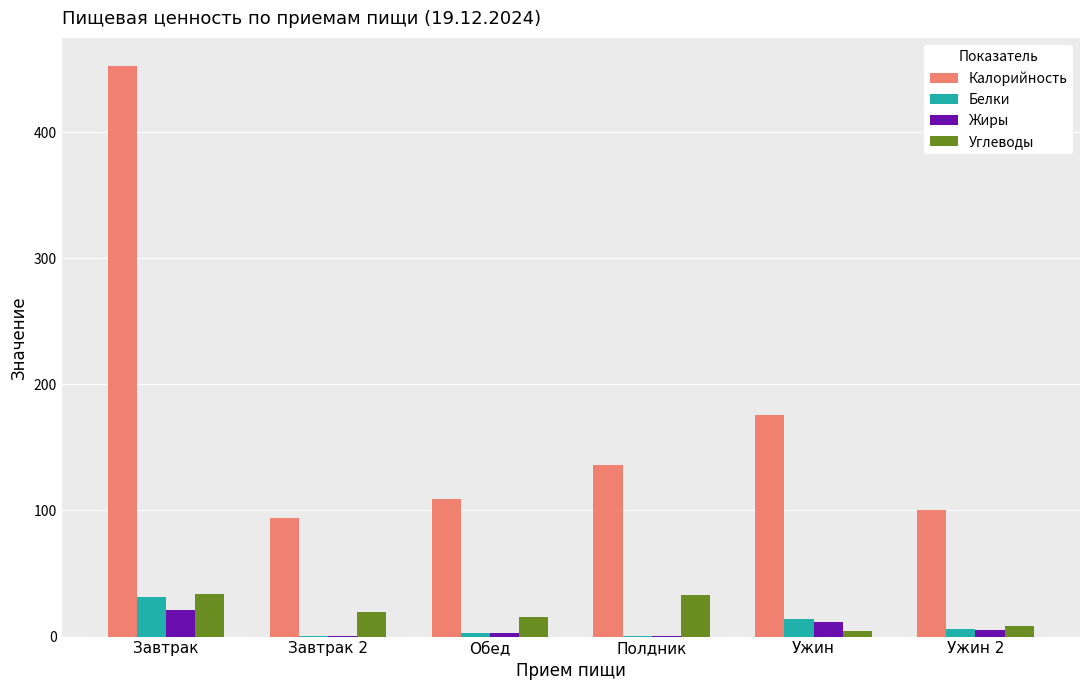

At which label is Калорийность closest to 273?

Ужин